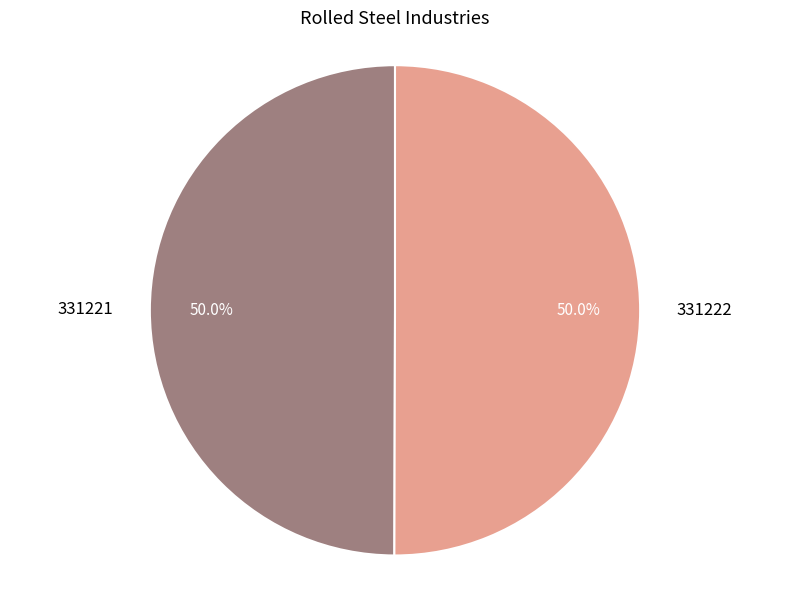

Combined, do 331222 and 331221 account for over 50%?

Yes